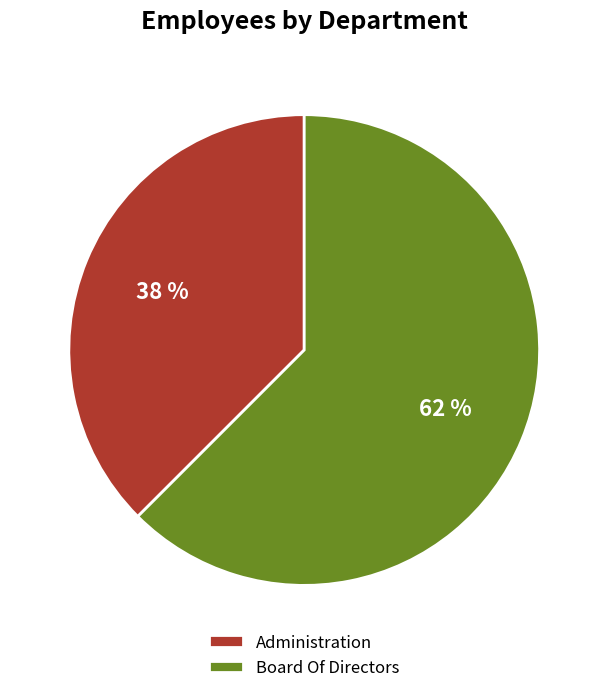

Is the sum of Administration and Board Of Directors greater than half?

Yes